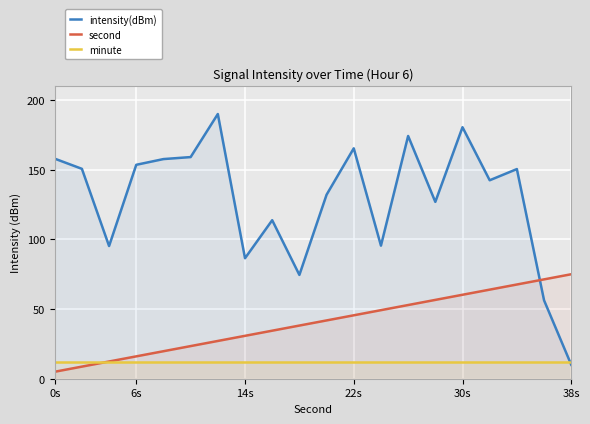

The value of intensity(dBm) at 8 is 76.7. True or false?

False